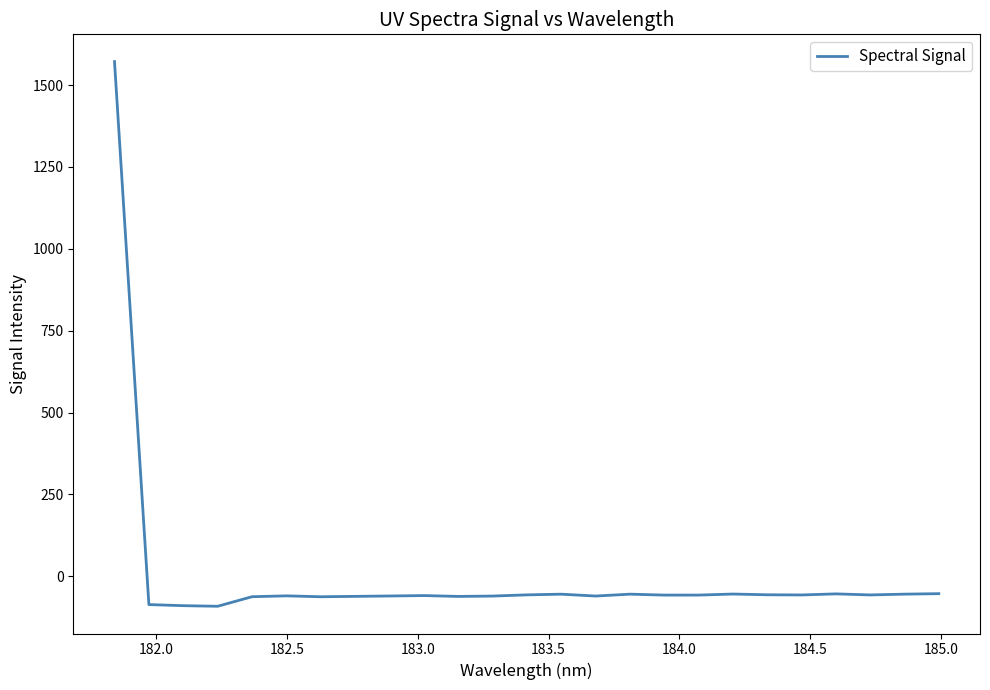

What is the greatest value displayed?

1571.7